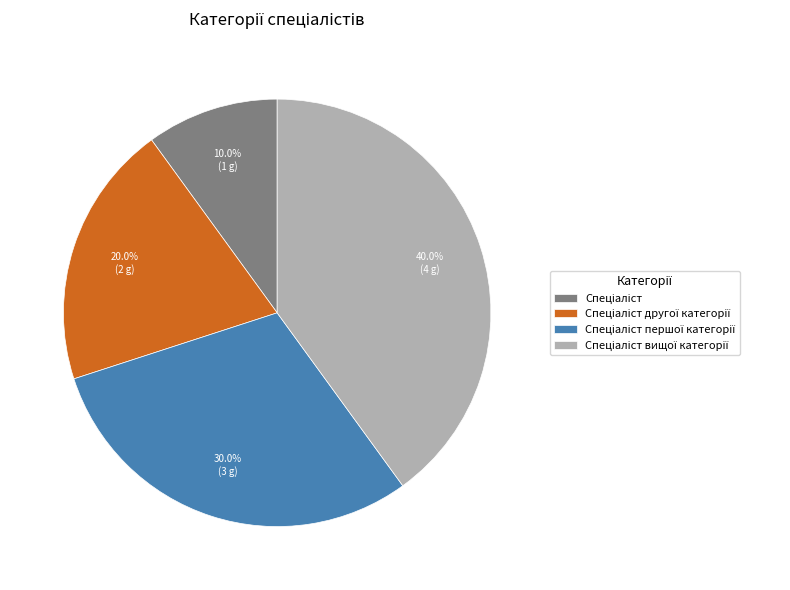

Is there any slice that represents more than half of the pie?

No